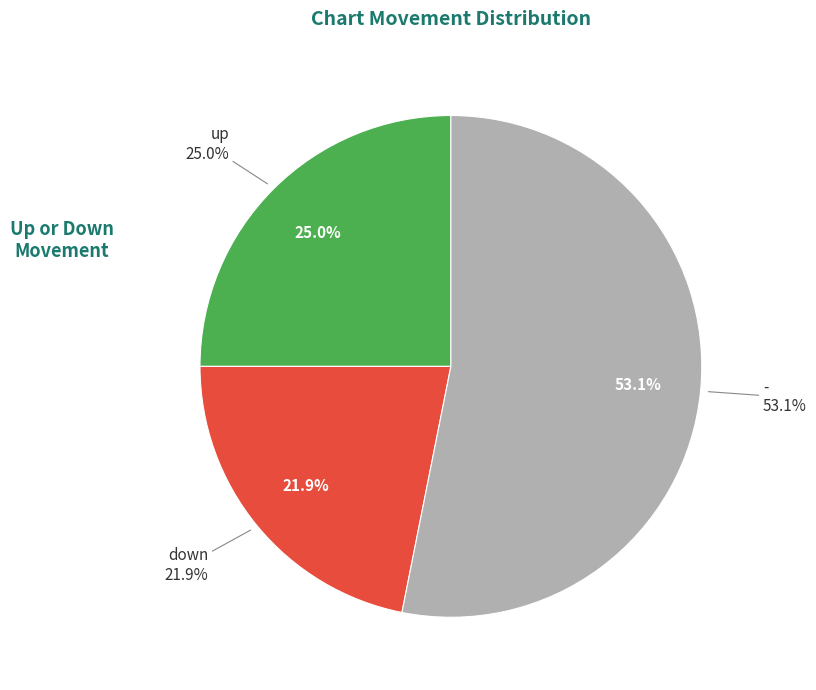

Which category has the smallest portion of the pie?

down